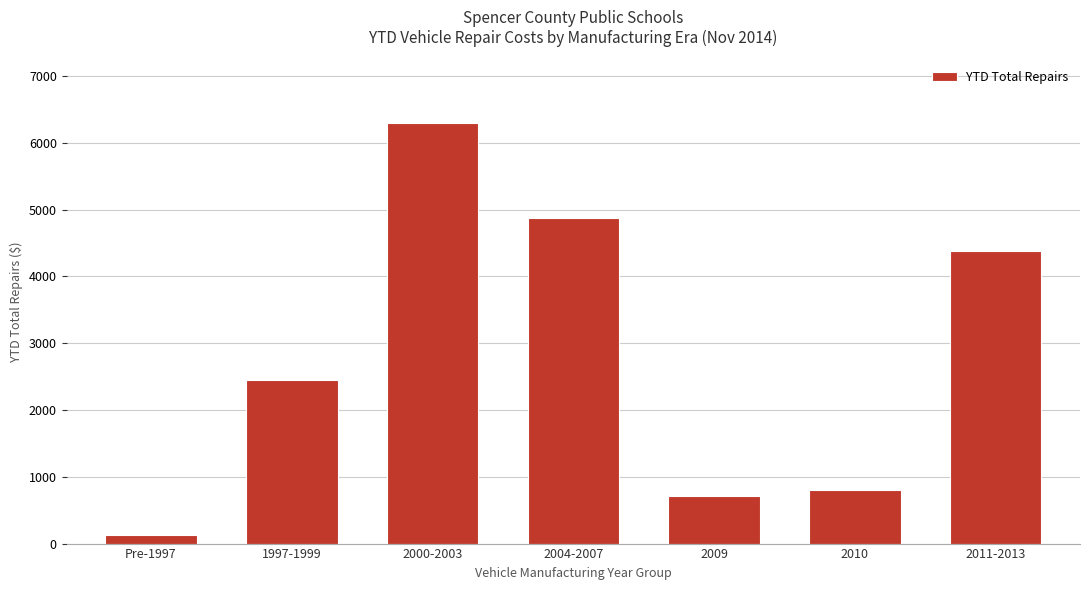

Rank the categories by value from highest to lowest.

2000-2003, 2004-2007, 2011-2013, 1997-1999, 2010, 2009, Pre-1997